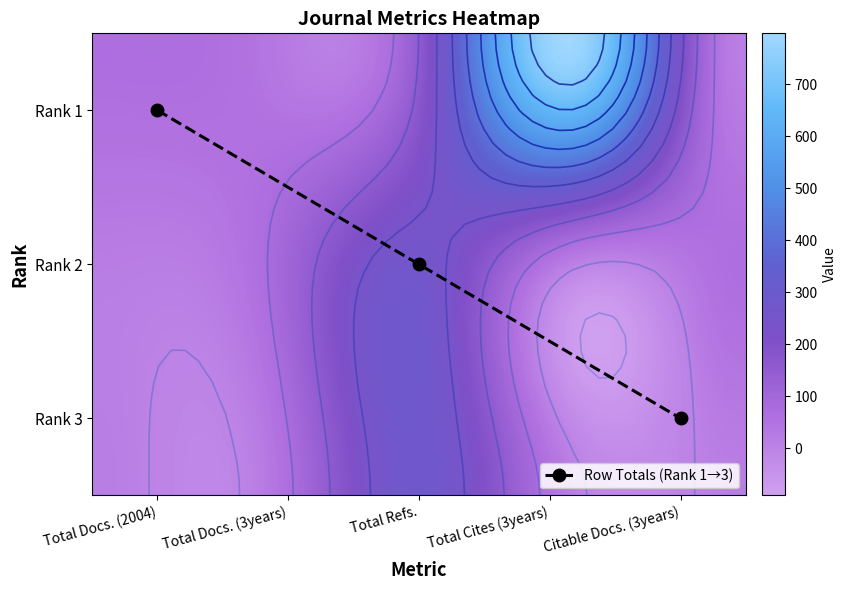

Which has a higher value, Total Refs. or Total Docs. (2004)?

Total Refs.